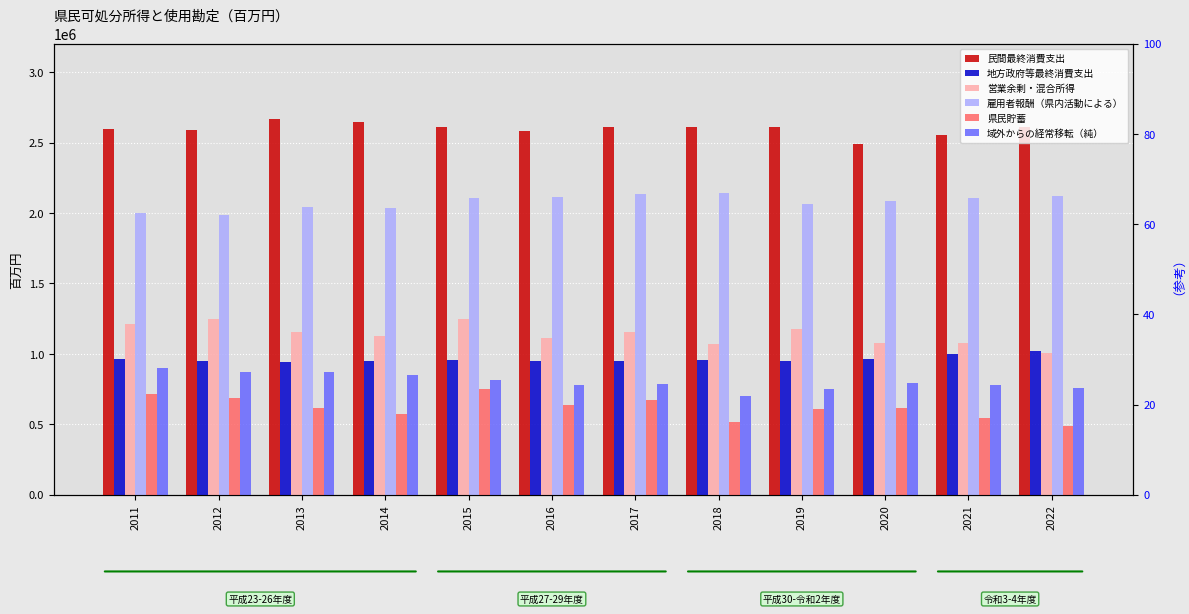

How many bars are there in each group?

6